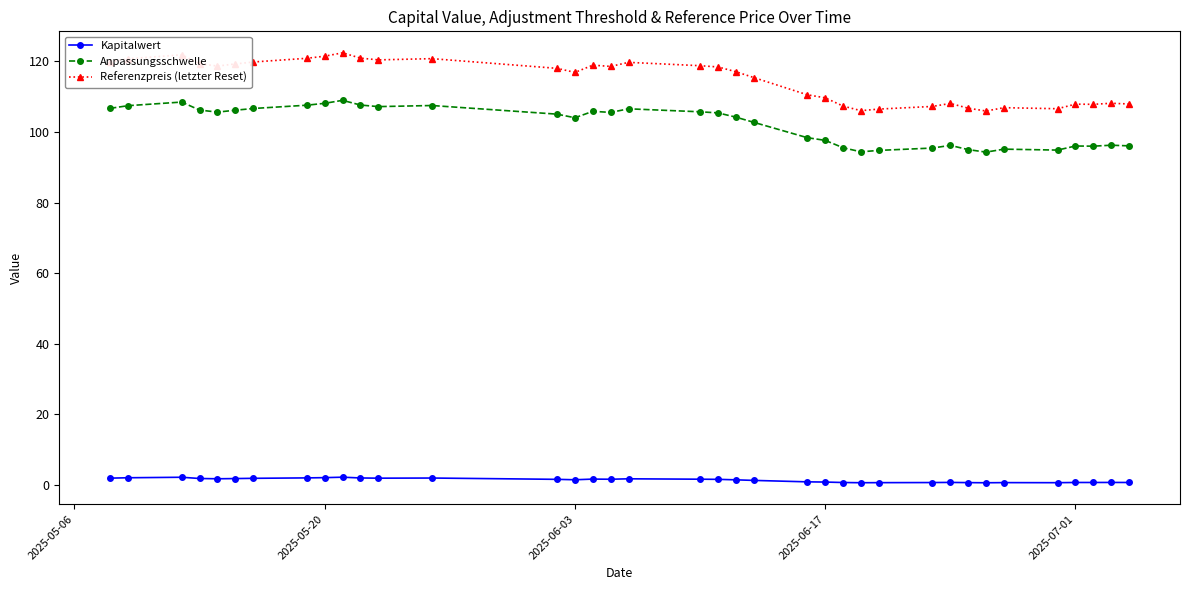

What are all the series names shown in the legend?

Kapitalwert, Anpassungsschwelle, Referenzpreis (letzter Reset)